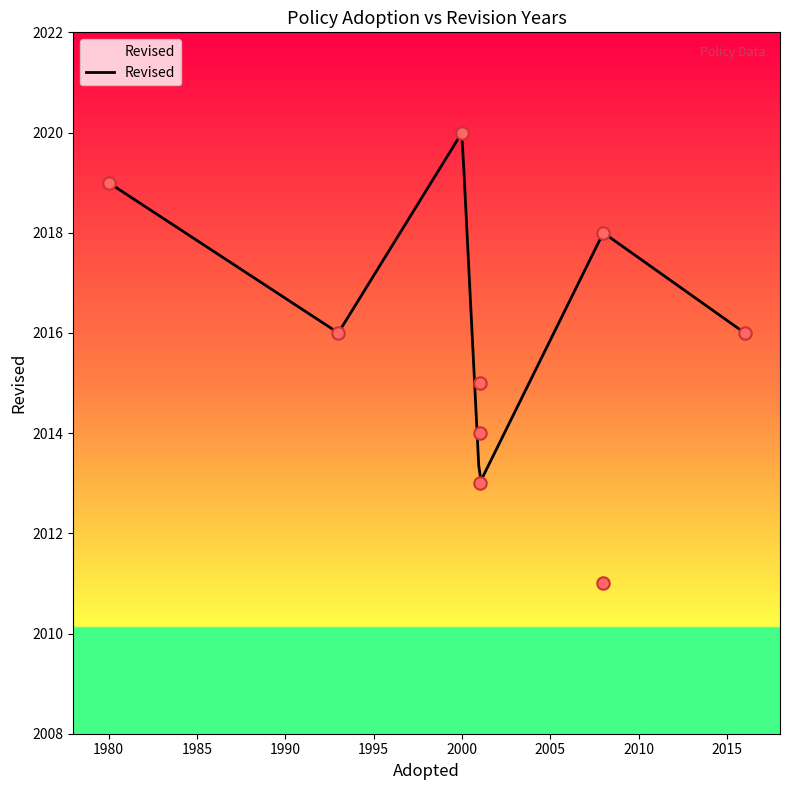

What is the change in value from 1980 to 2001?

-5